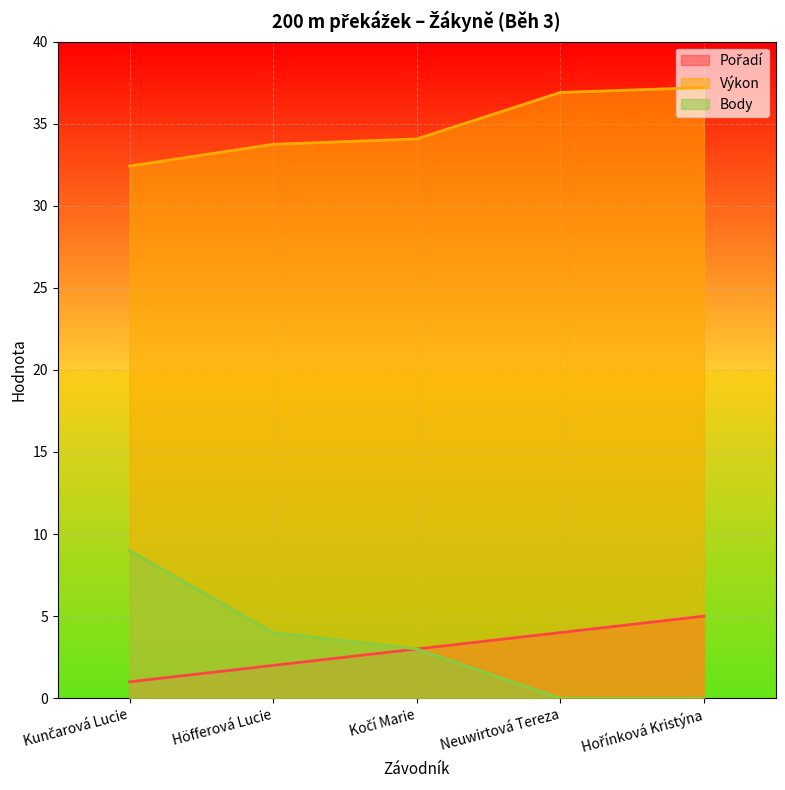

What is the label of the 3rd point from the right?

Kočí Marie